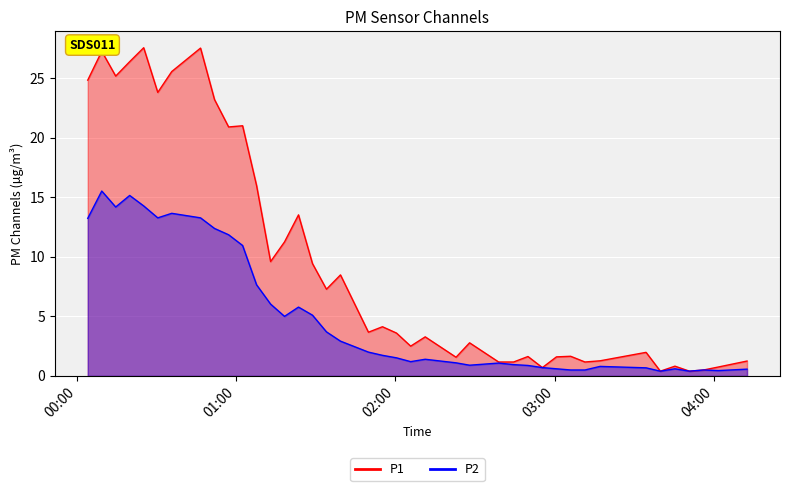

At how many categories does at least one series exceed 8?

17